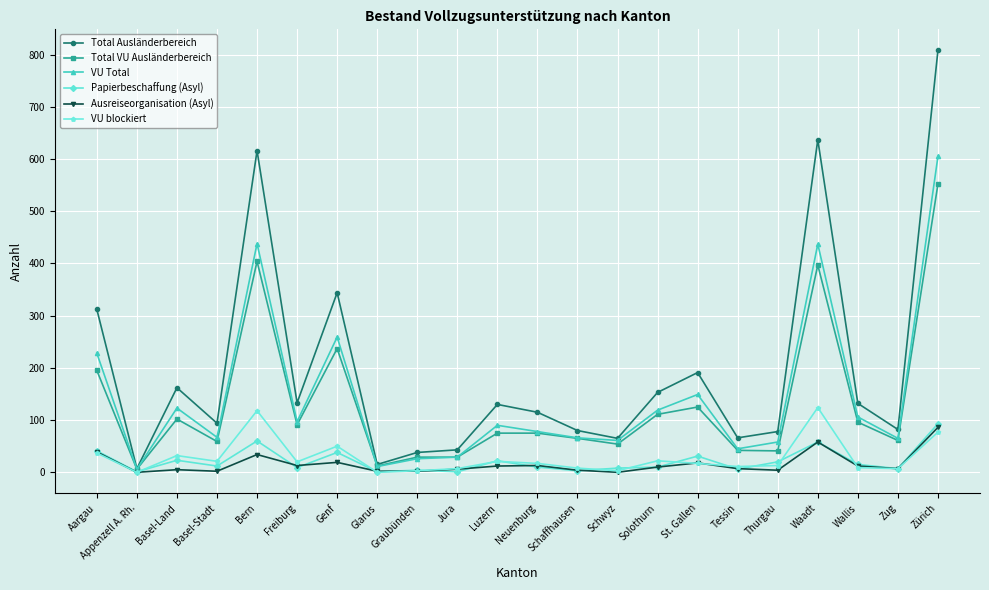

What is the label of the 4th point from the right?

Waadt